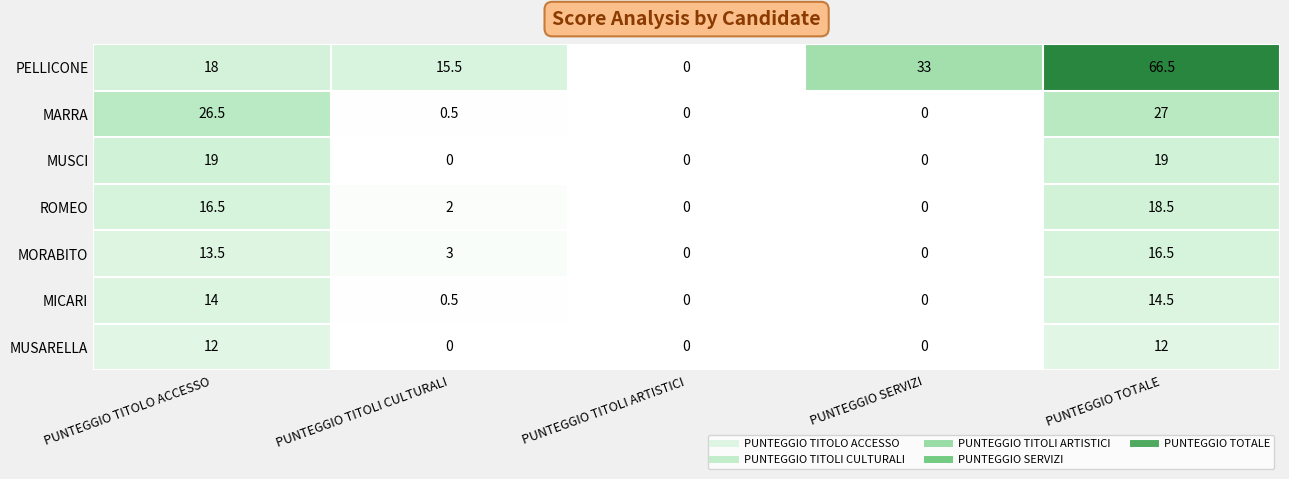

Which label corresponds to the largest value in the chart?

PUNTEGGIO TOTALE